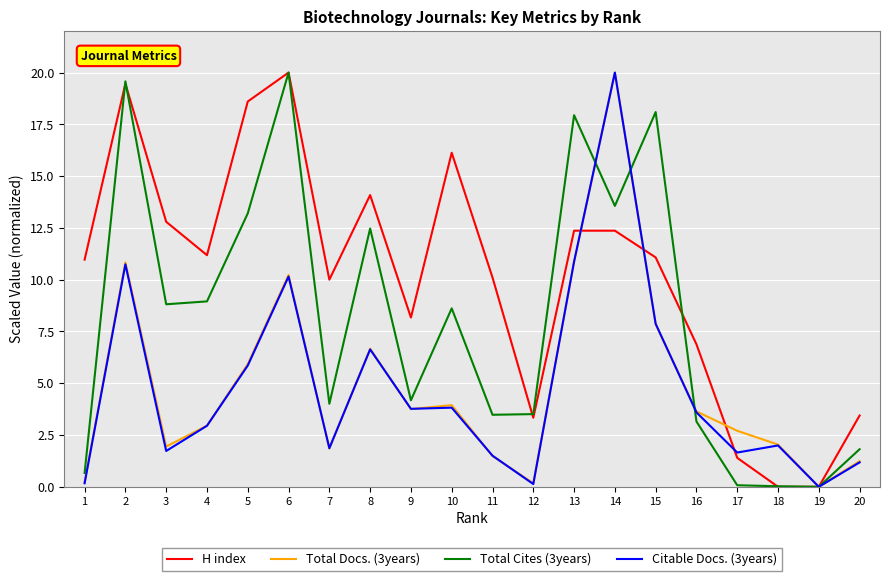

Which series has the largest total across all categories?

H index